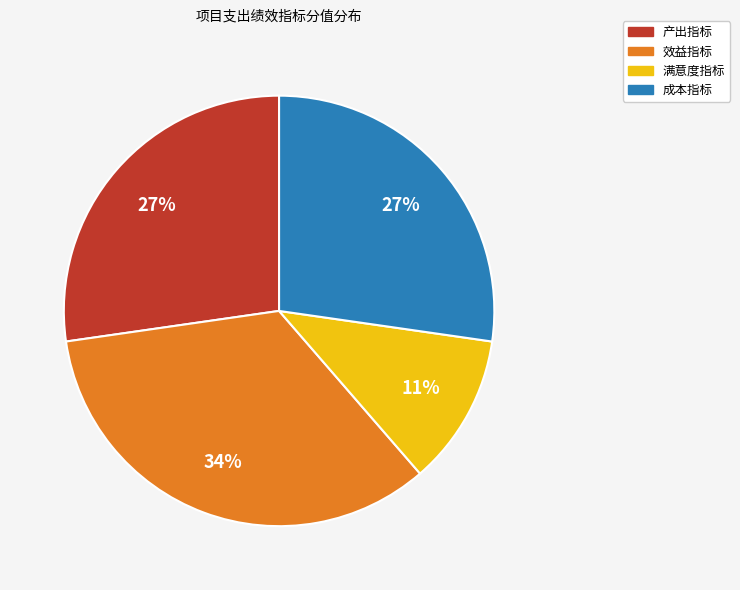

How many segments does this pie chart have?

4